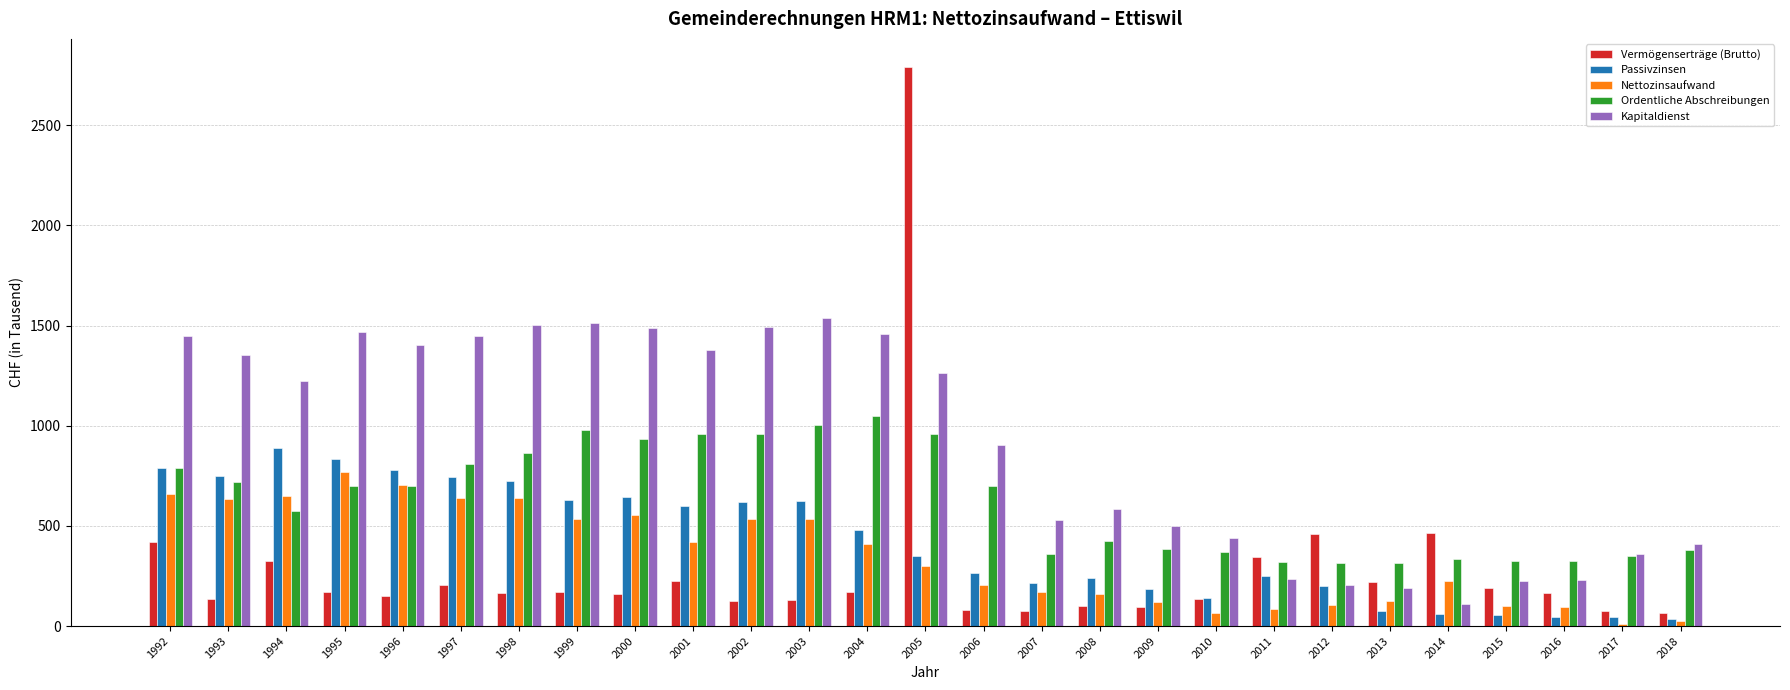

How many bars are there in total?

135